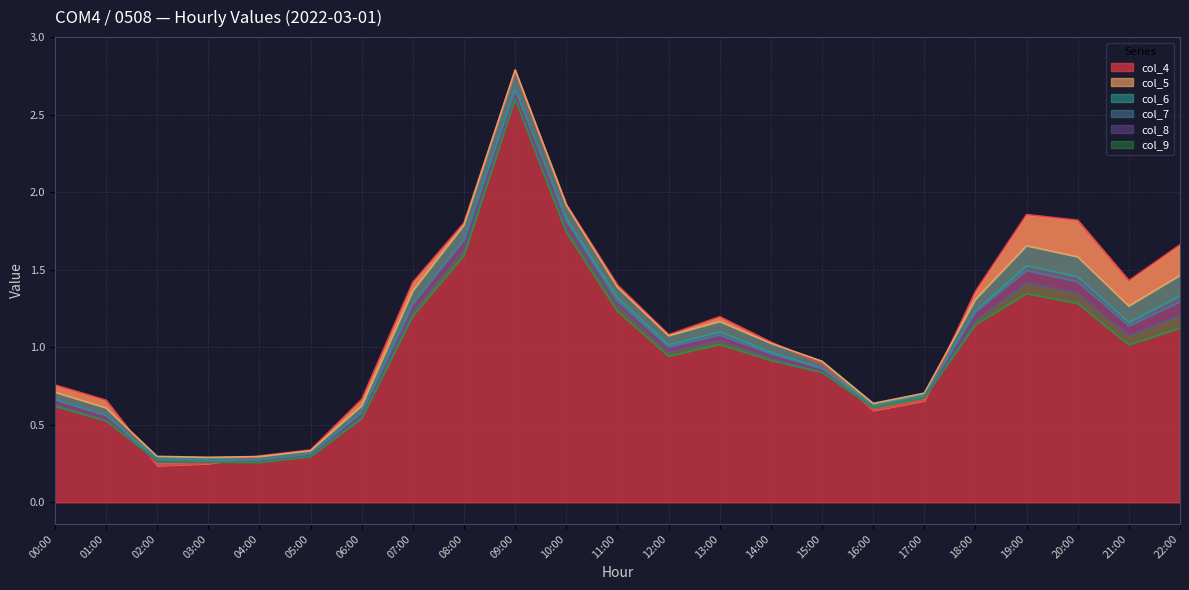

What is the difference between the second highest and minimum values in the col_6 series?

1.6